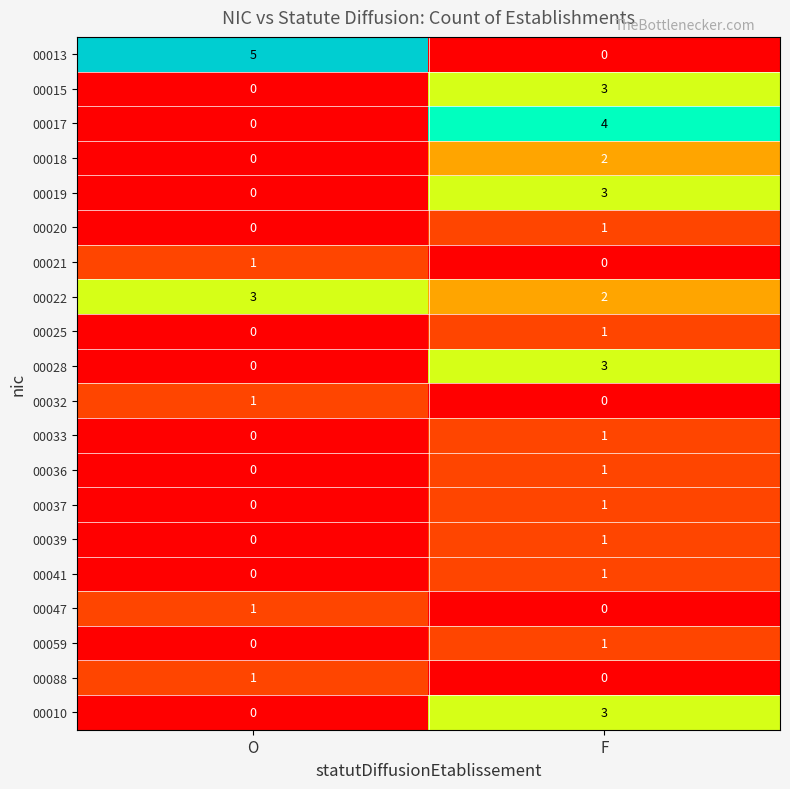

What is the sum of the 00028 values at F and O?

3